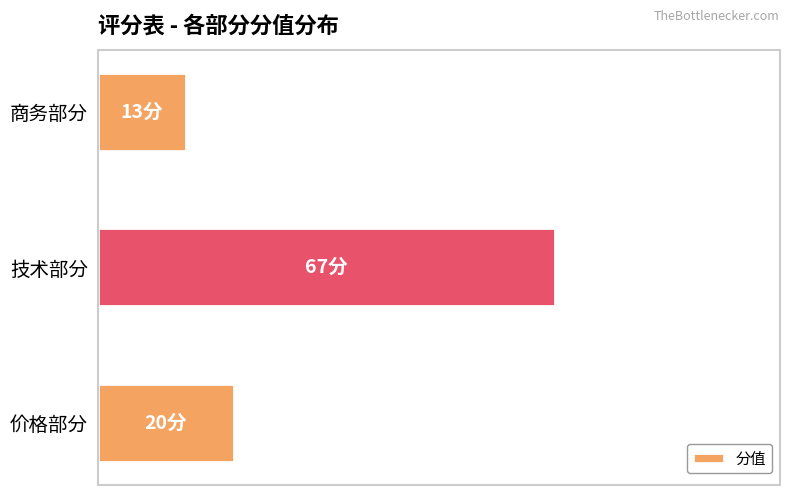

Are the bars horizontal?

Yes